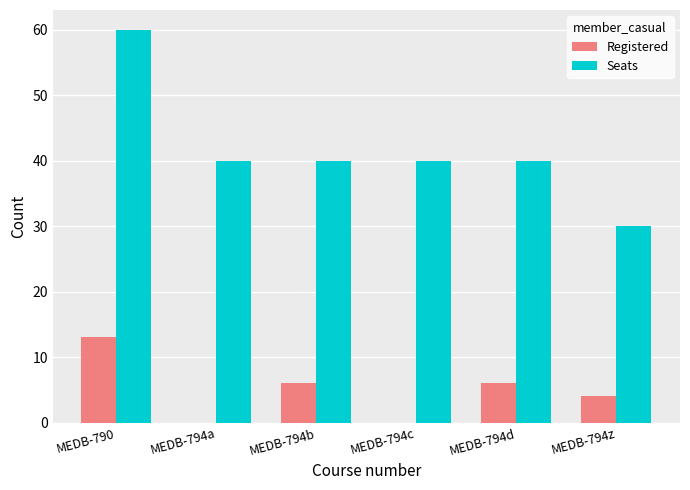

Is the value of Registered at MEDB-794b greater than the value of Seats at MEDB-794z?

No